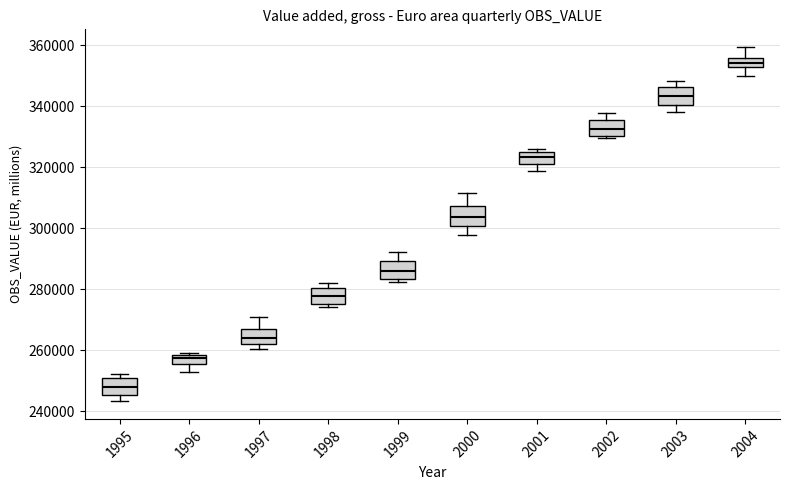

Where does the upper whisker of the box at x = 1997 end on the y-axis? The values are not printed on the chart, so give them approximately, as read against the axis.

270000